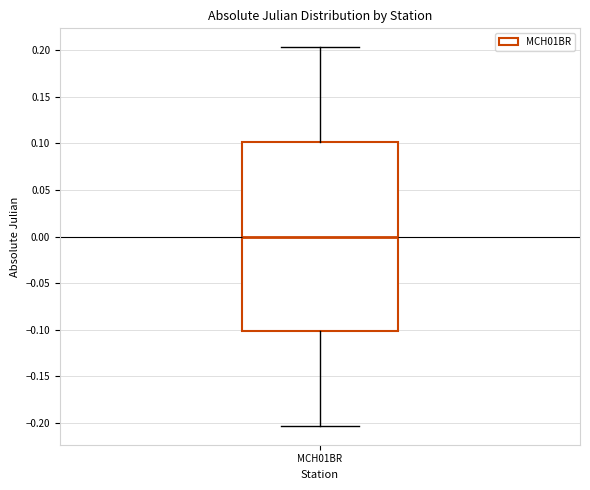

Where does the lower whisker of the box for MCH01BR end on the y-axis? The values are not printed on the chart, so give them approximately, as read against the axis.

-0.205